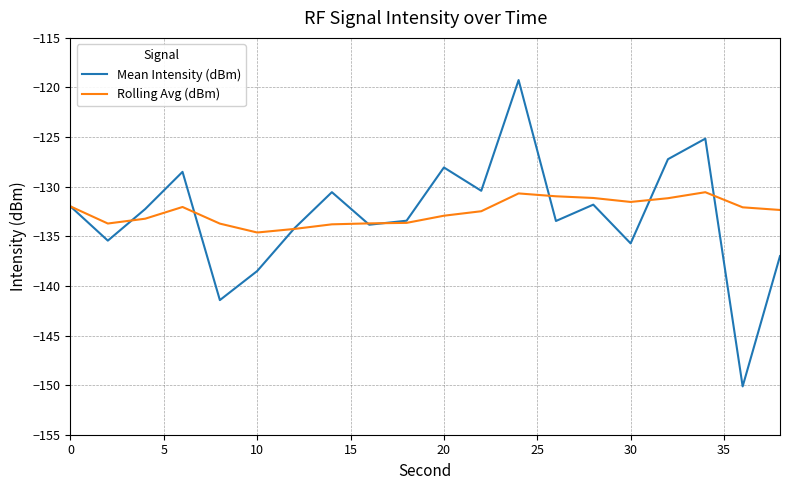

Which series has the largest range (max minus min)?

Mean Intensity (dBm)